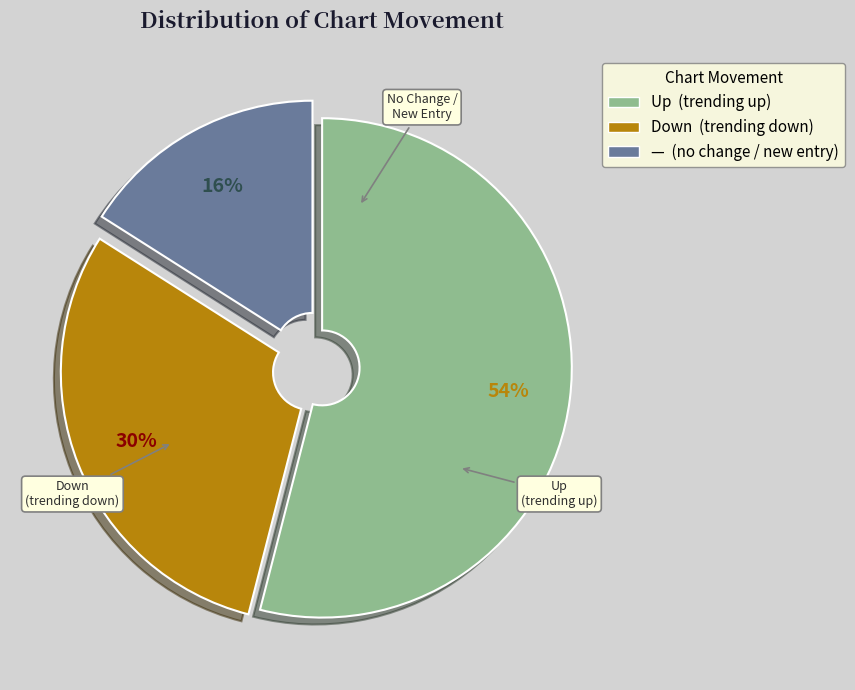

To the nearest percent, what is the difference between the largest and smallest slice percentages?

38%